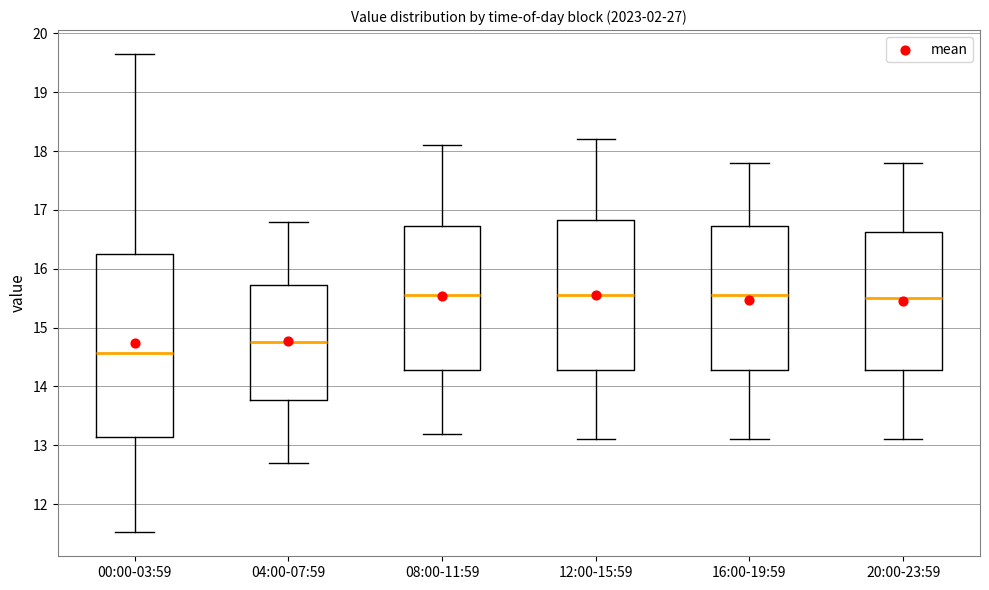

Which box is the tallest, from its lower edge to its upper edge?

00:00-03:59